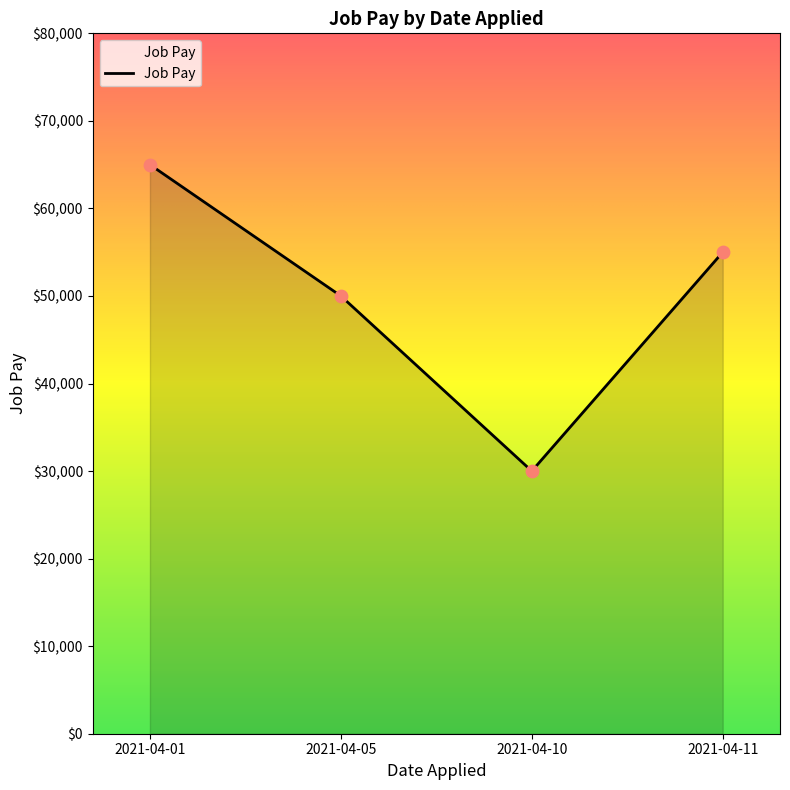

Between 2021-04-01 and 2021-04-11, which is larger?

2021-04-01